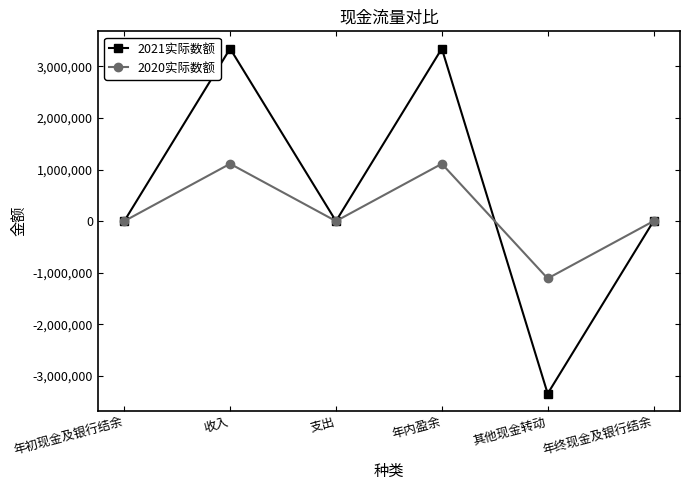

Which series has the widest spread of values?

2021实际数额